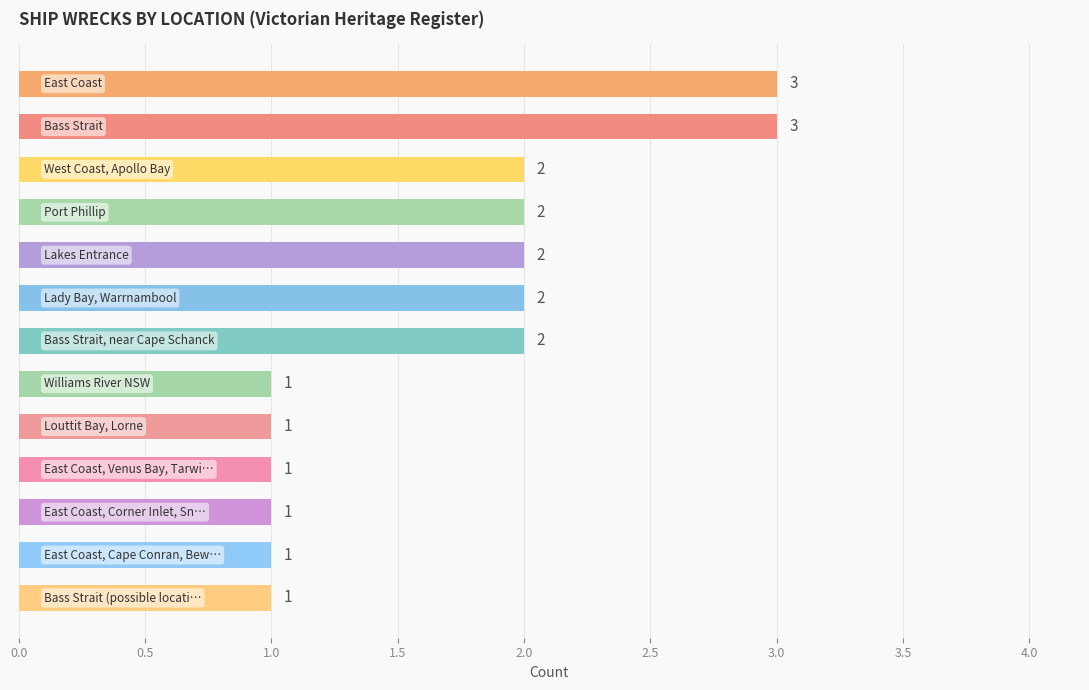

What is the value of the 6th bar from the top?

2